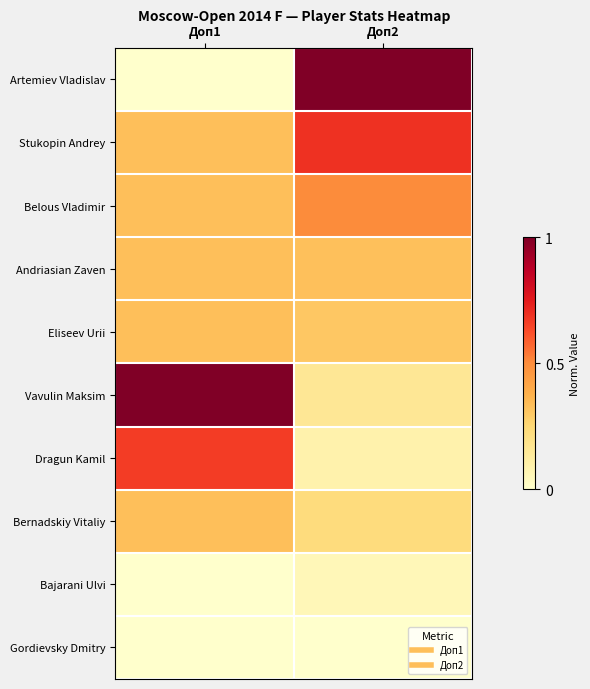

At which category is the sum across all series the highest?

Доп2